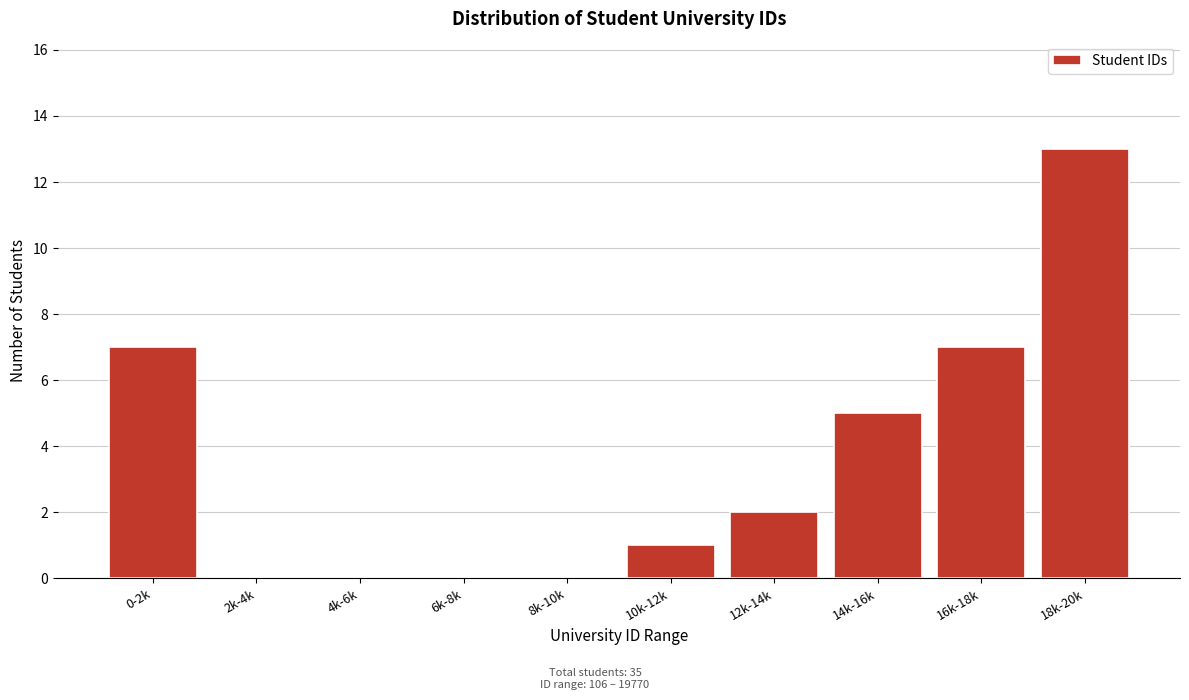

Reading right to left, list all the values displayed in this chart.

18k-20k=13	16k-18k=7	14k-16k=5	12k-14k=2	10k-12k=1	8k-10k=0	6k-8k=0	4k-6k=0	2k-4k=0	0-2k=7